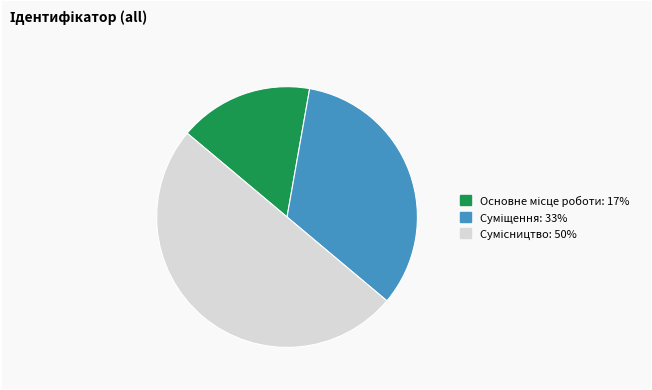

What portion of the pie excludes Сумісництво?

50.0%